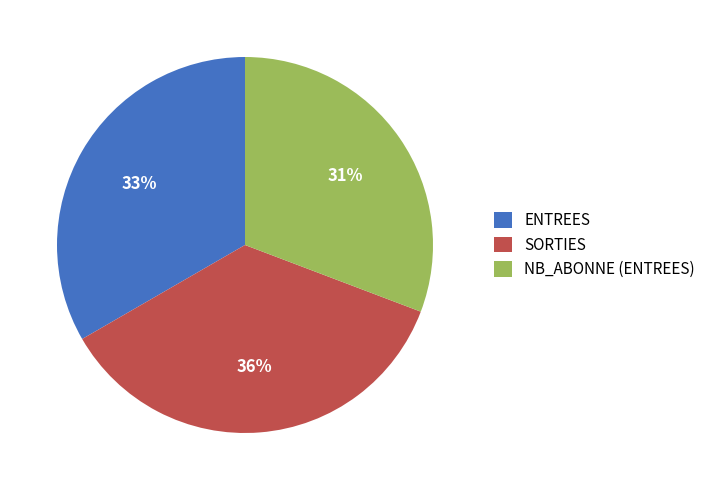

Is there a majority slice in this chart?

No